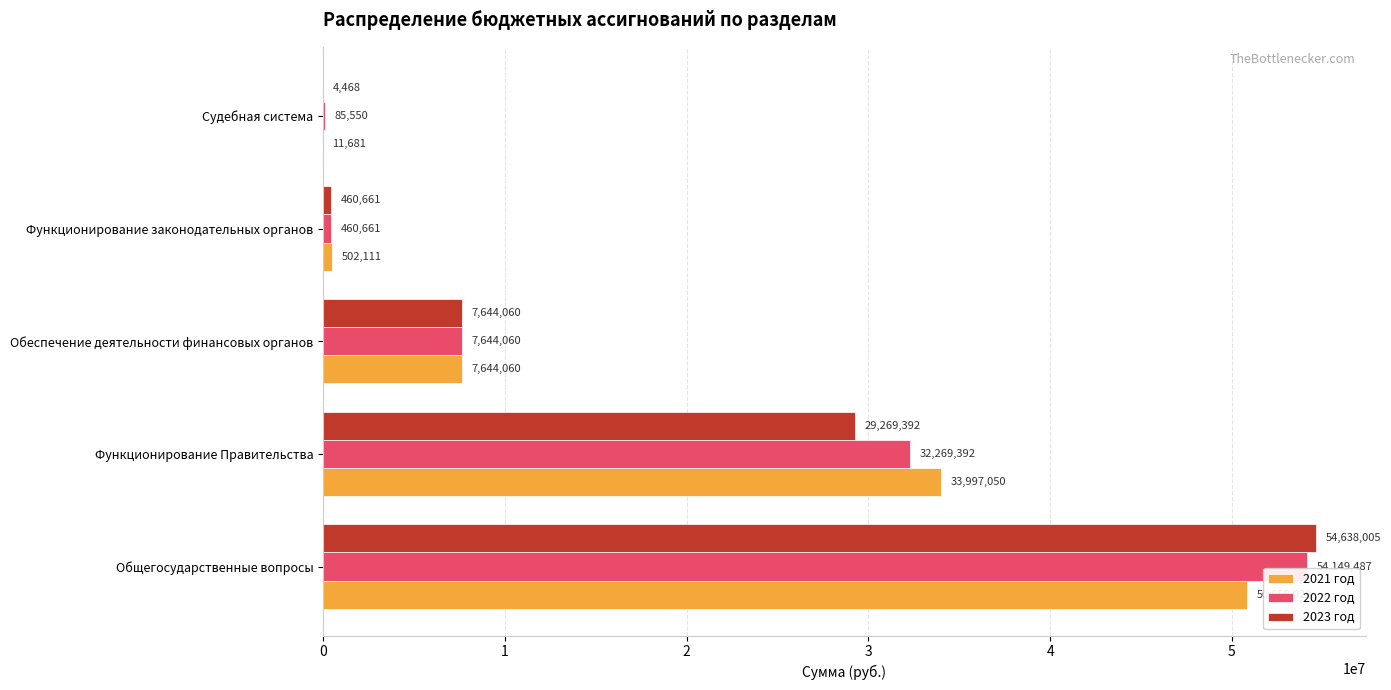

What is the sum of all 2021 год values?

93012931